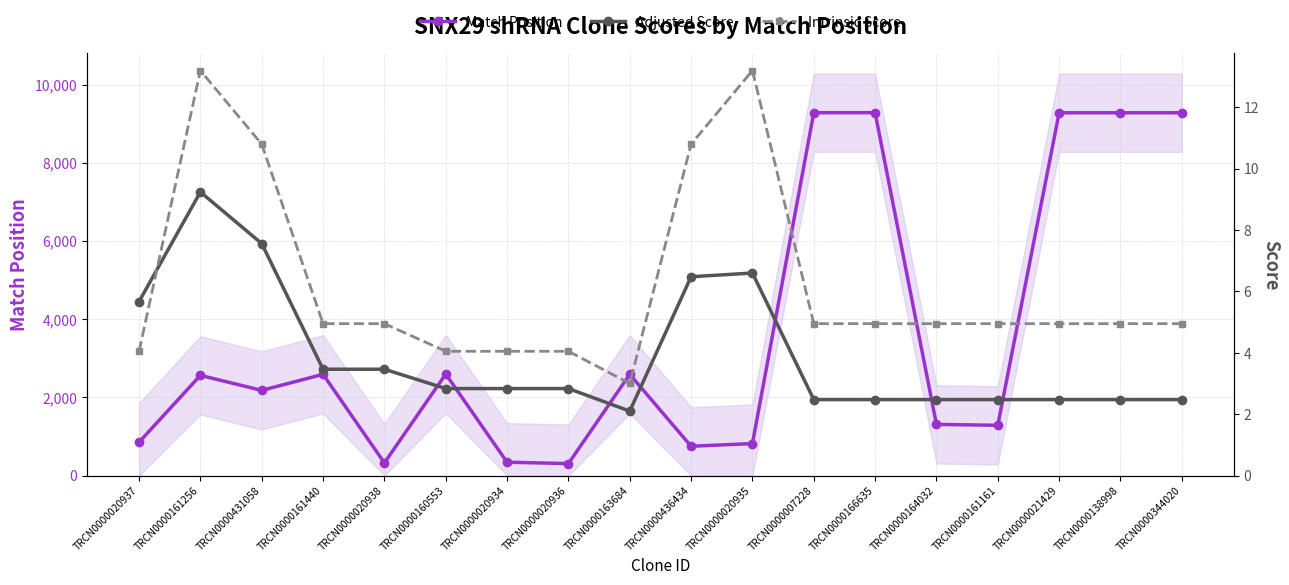

The Intrinsic Score series shows 13.2 at TRCN0000161256. True or false?

True